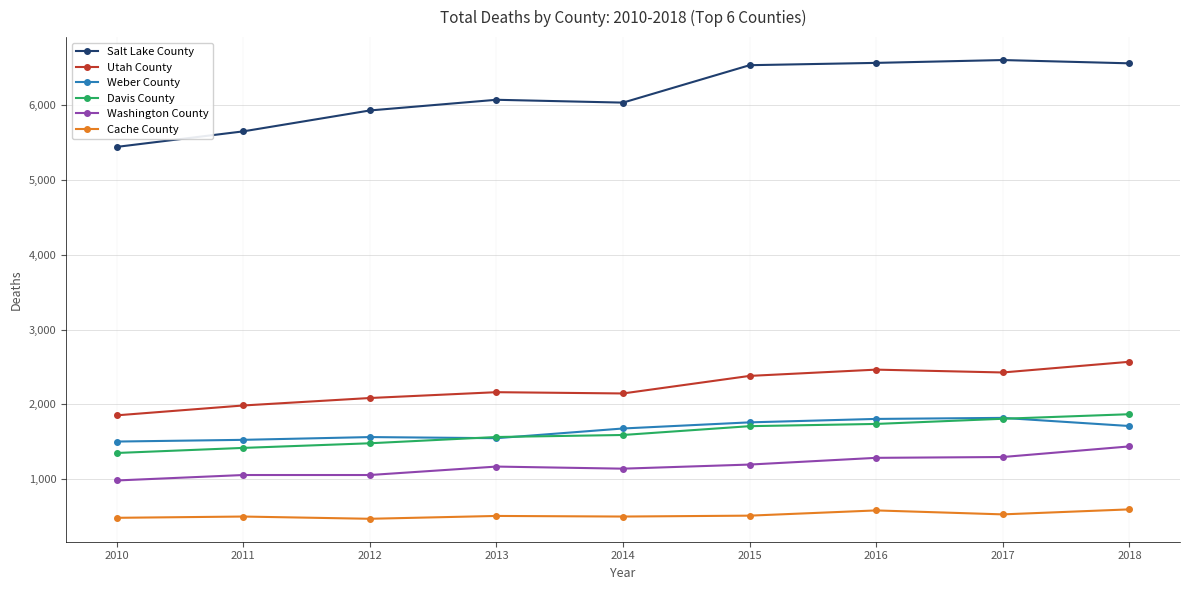

What is the difference between the second highest and minimum values in the Utah County series?

612